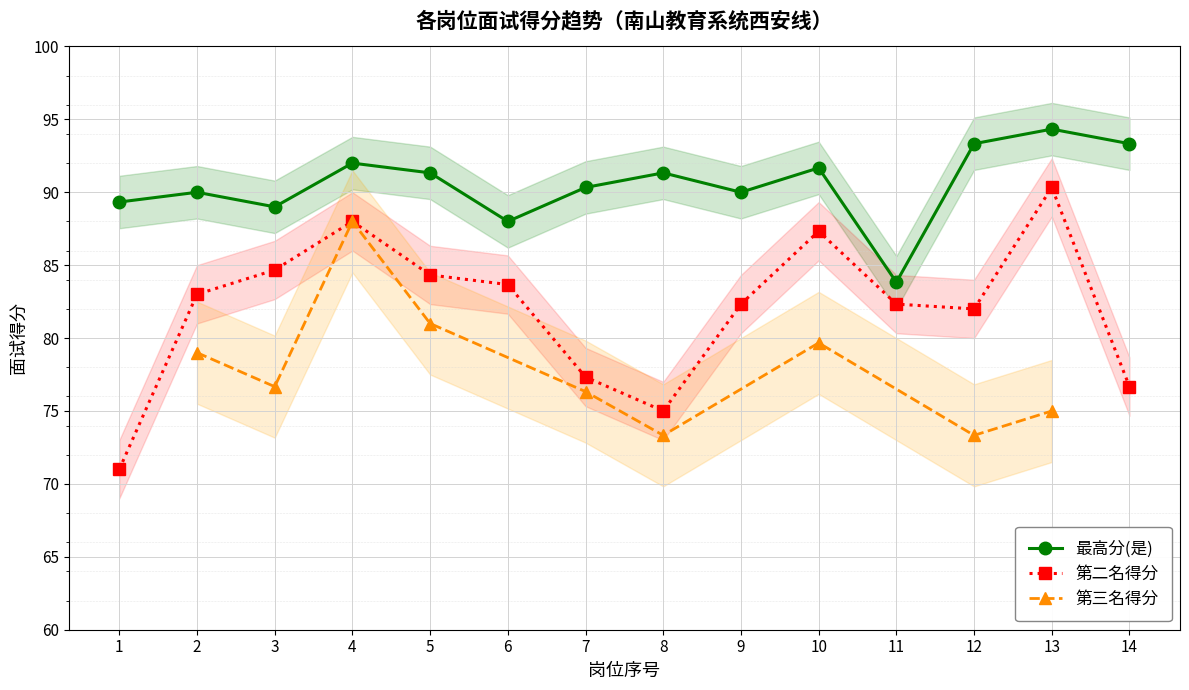

The value of 最高分(是) at 8 is 91.3. True or false?

True